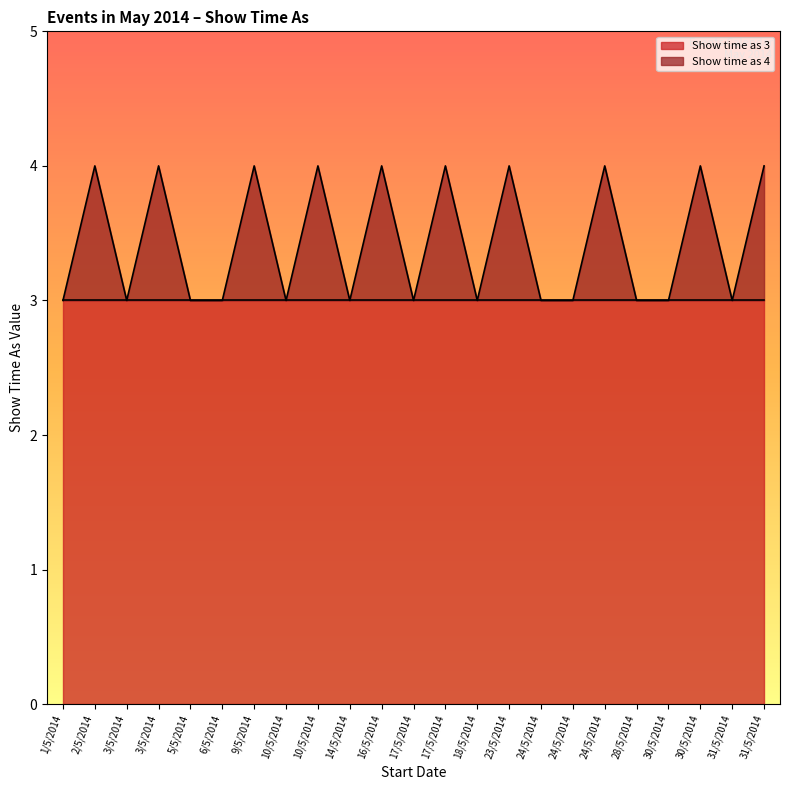

Reading left to right, what are all the values shown in this chart?

3	4	3	4	3	3	4	3	4	3	4	3	4	3	4	3	3	4	3	3	4	3	4